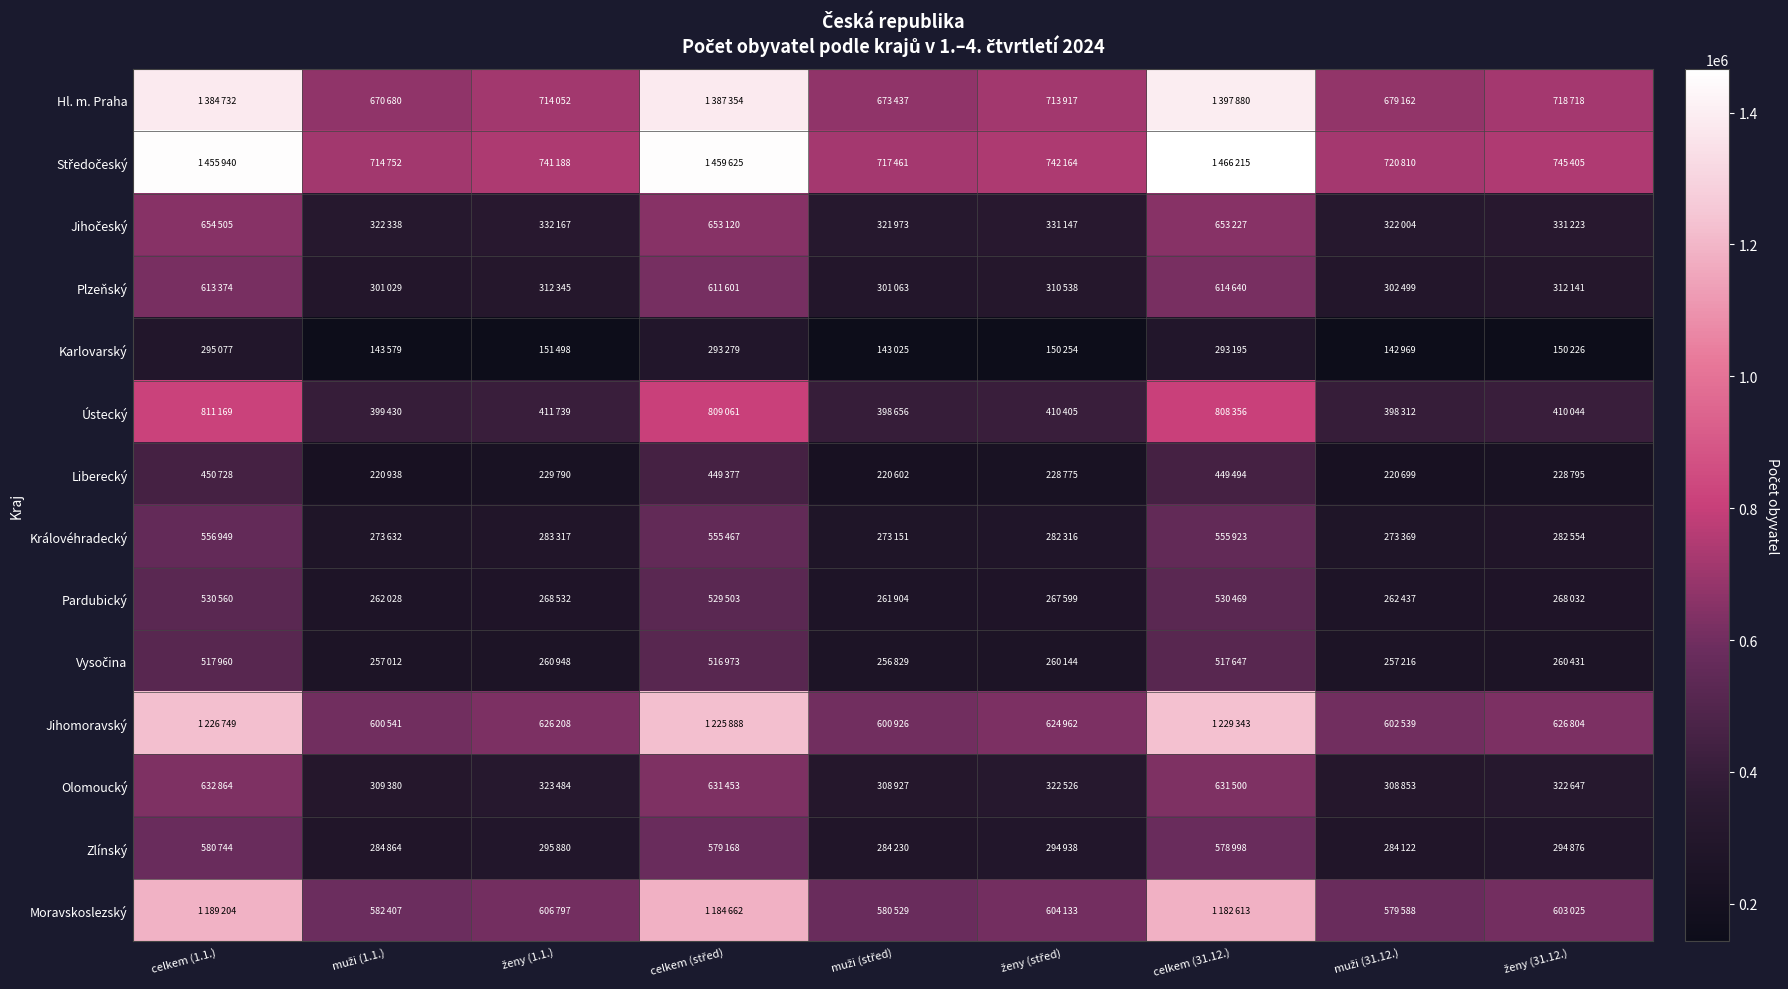

How many data points does each series have?

9